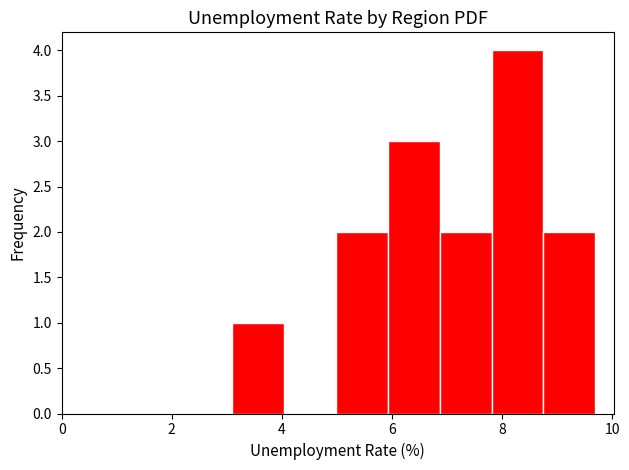

Reading left to right, list every bar in this chart as the range it spans on the x-axis followed by its height. Neither the bar edges nor the heights are printed on the chart, so give them approximately, as read against the axes.

3.0 to 4.0: 1
4.0 to 5.0: 0
5.0 to 6.0: 2
6.0 to 6.8: 3
6.8 to 7.8: 2
7.8 to 8.8: 4
8.8 to 9.6: 2